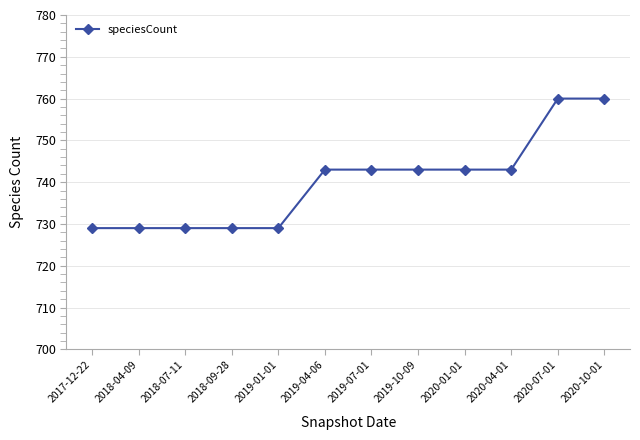

What is the greatest value displayed?

760